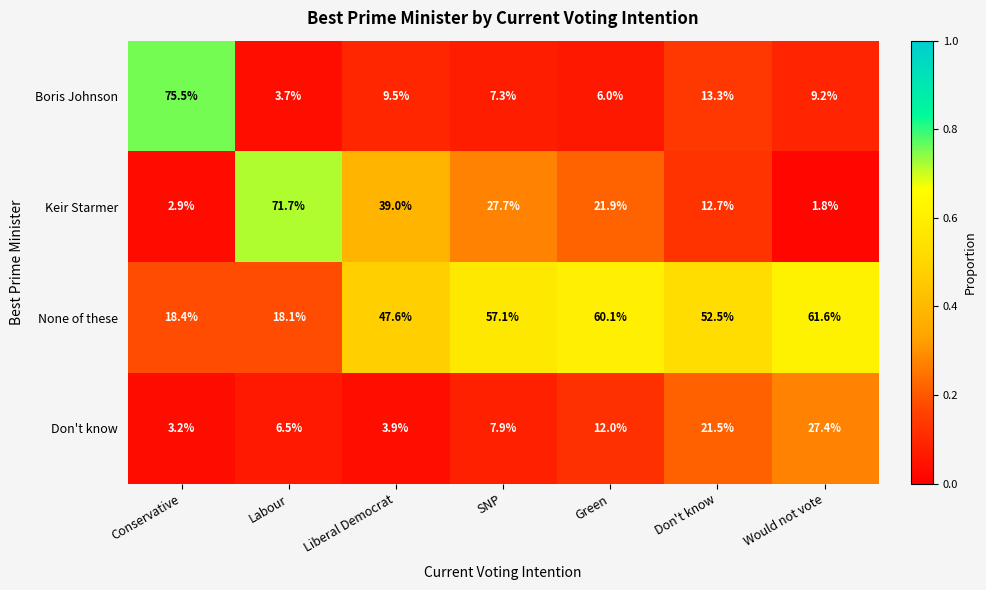

How many distinct data groups are displayed?

4